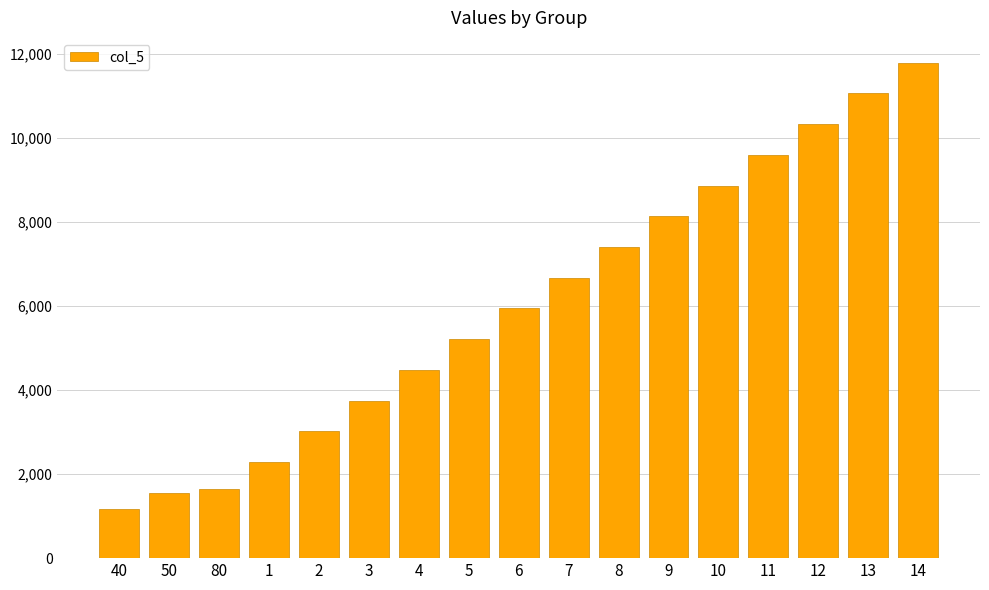

What value does the data have at 13?

11061